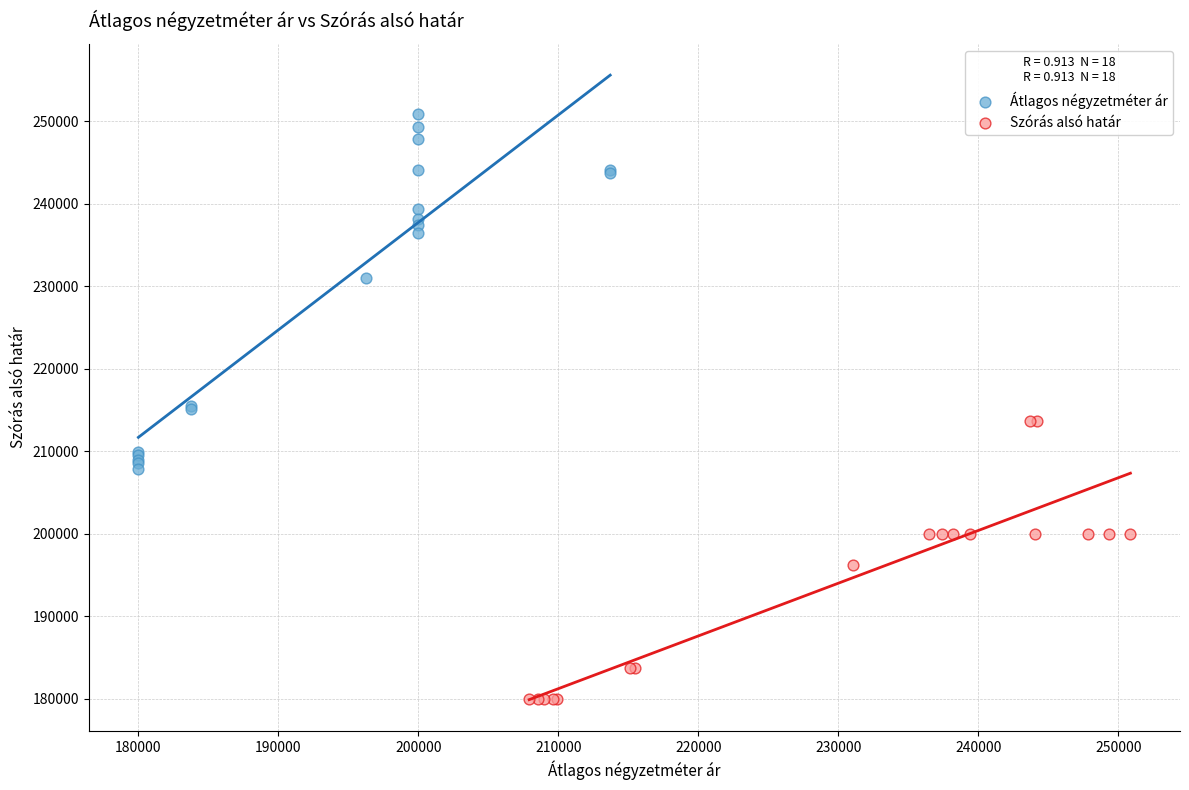

Which series contains the lowest Y value?

Szórás alsó határ